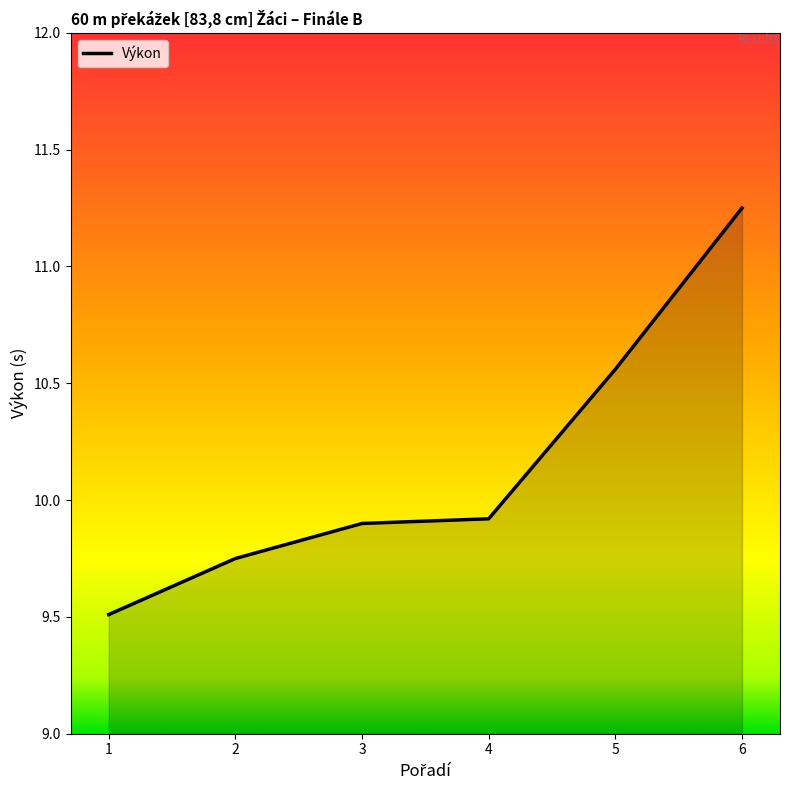

What is the smallest value displayed?

9.5